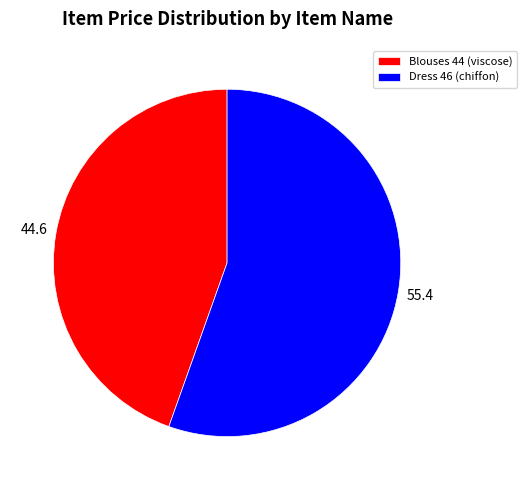

Which category has the biggest portion of the pie?

Dress 46 (chiffon)